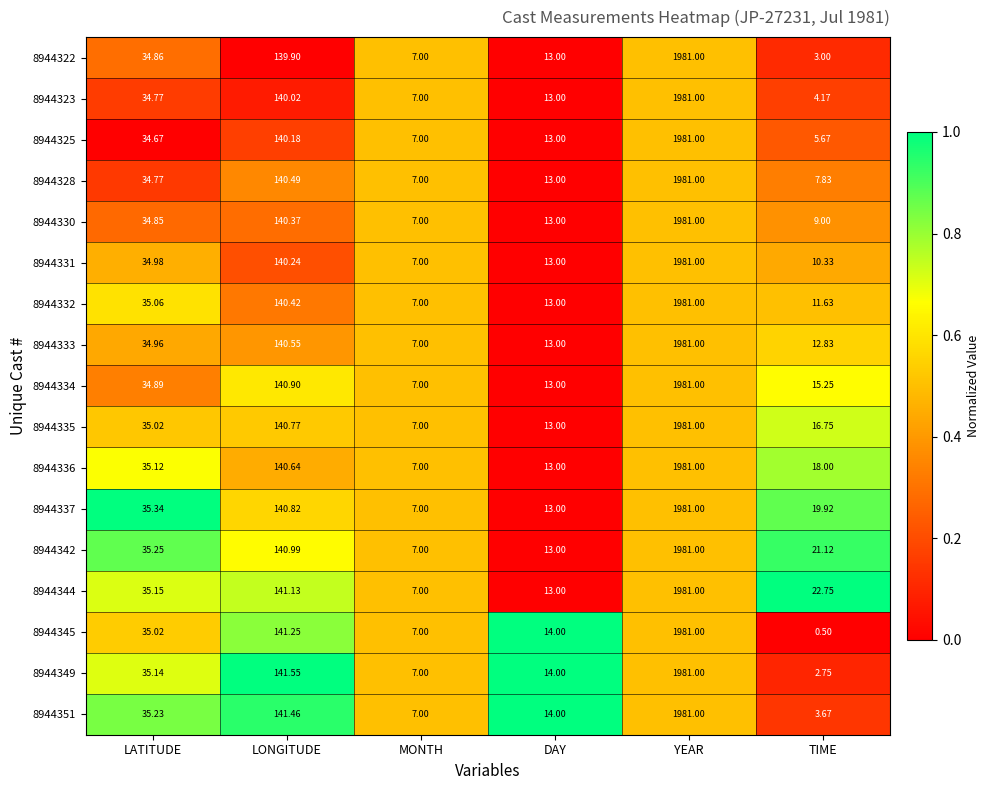

List the labels in order of 8944331 value, largest first.

YEAR, LONGITUDE, LATITUDE, DAY, TIME, MONTH